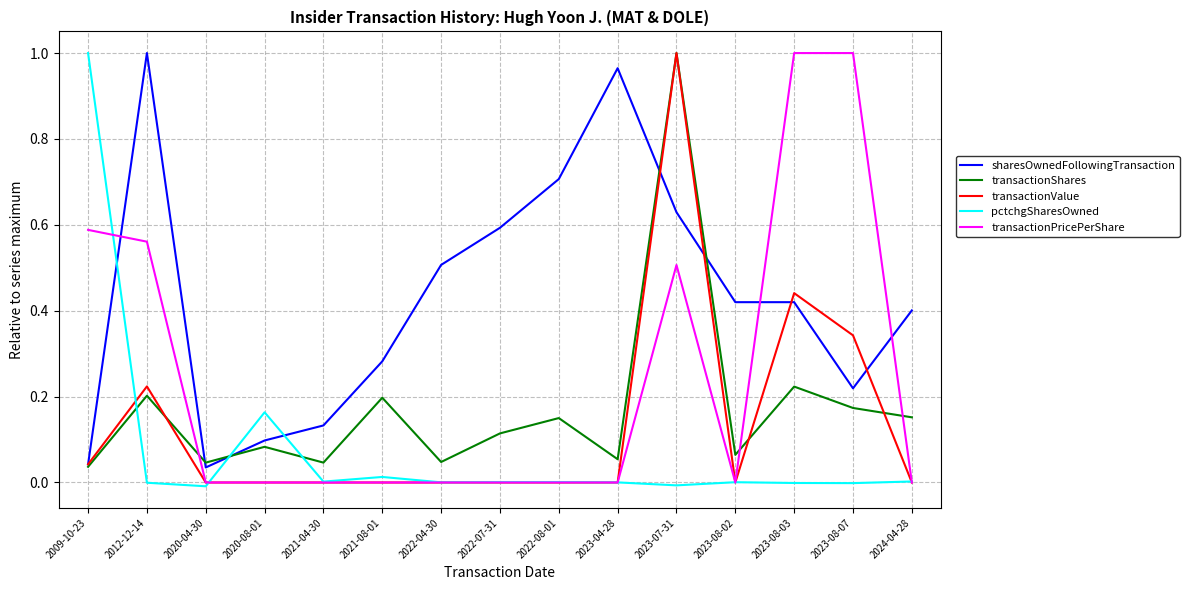

Is it true that sharesOwnedFollowingTransaction equals 0.1 at 2021-04-30?

True